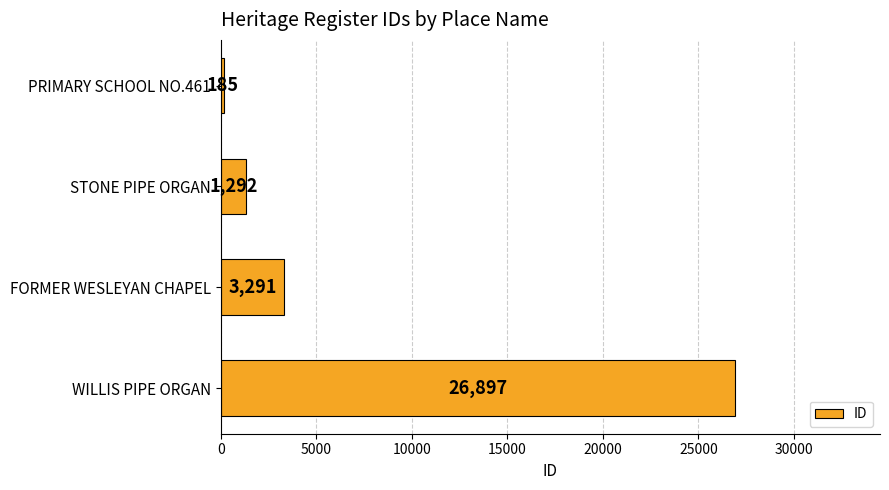

True or false: the data shows 17559 at WILLIS PIPE ORGAN.

False